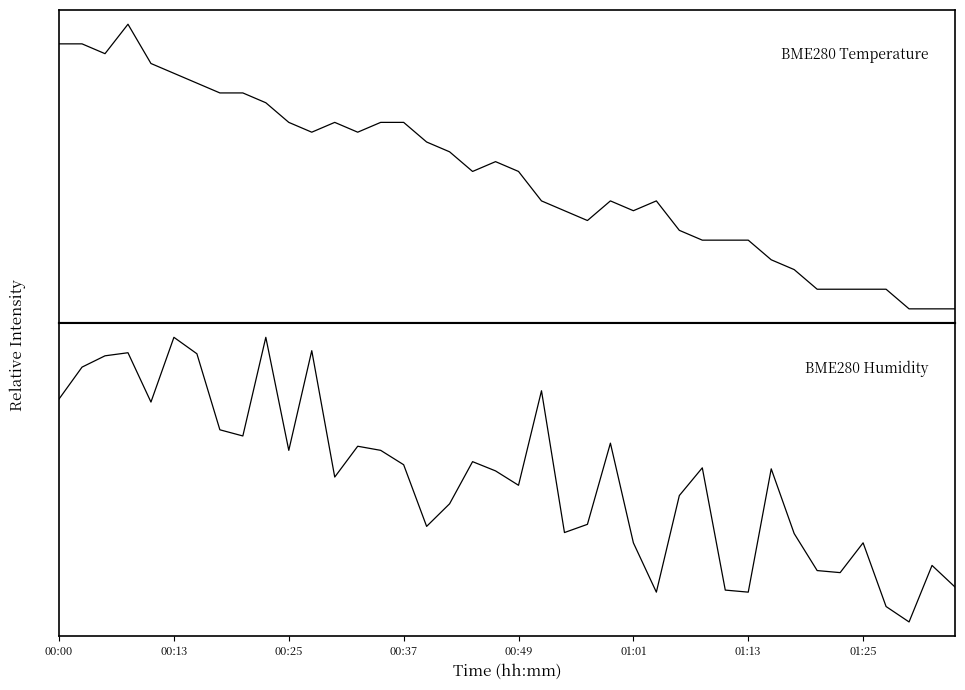

Where do BME280_temperature and BME280_humidity first cross each other?

00:13 and 00:25